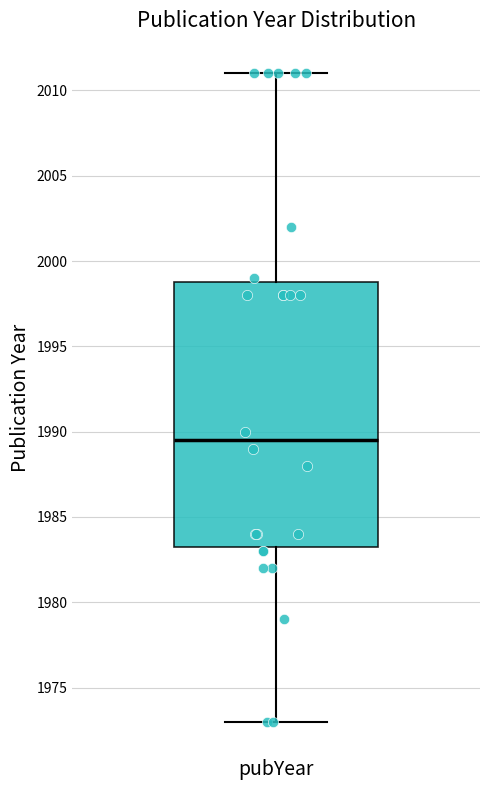

Transcribe this box plot: give where the median line is, the range the box spans, and where the two whiskers end, as read against the y-axis. The values are not printed on the chart, so give them approximately, as read against the axis.

median 1989.5, box 1983.5 to 1999.0, whiskers 1973.0 to 2011.0